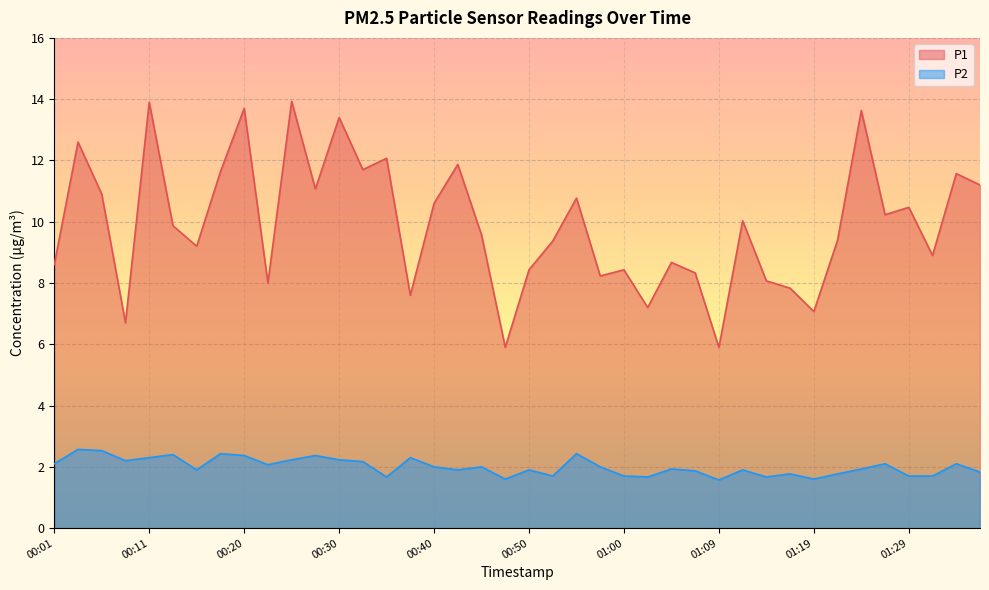

What is the label of the 31st point from the right?

00:23